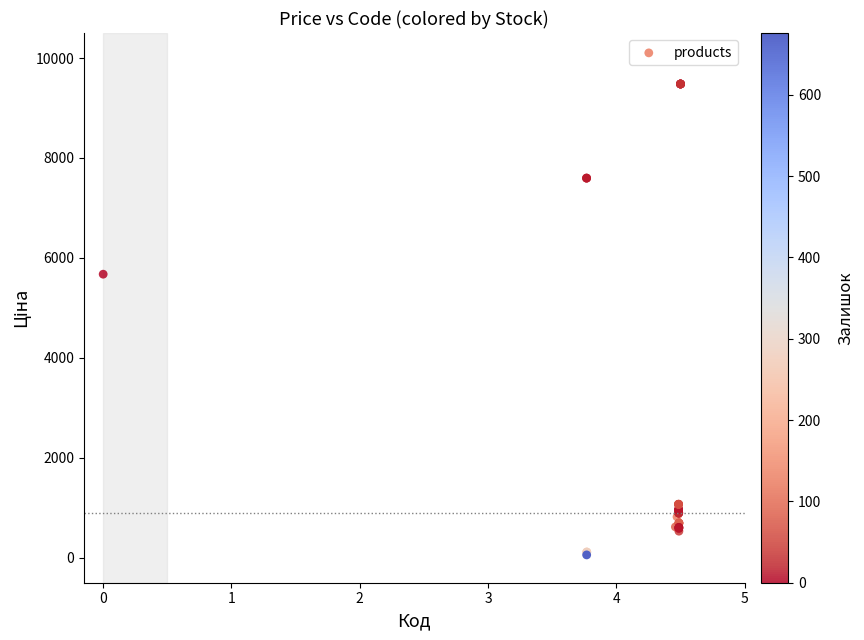

What Y value in the scatter plot is closest to 4768?

5673.8